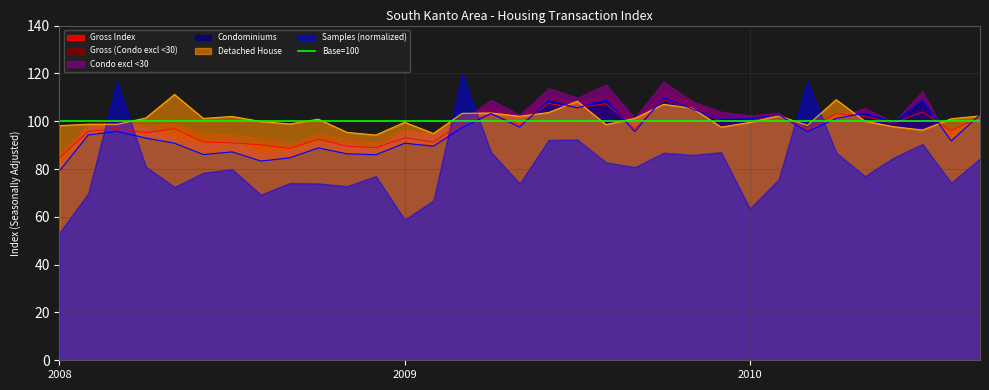

What is the lowest value of the Gross Index series?

84.6